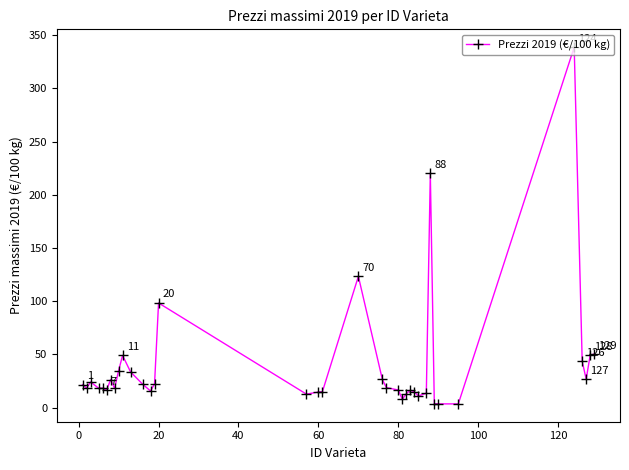

What is the value of the 26th point from the left?

14.8